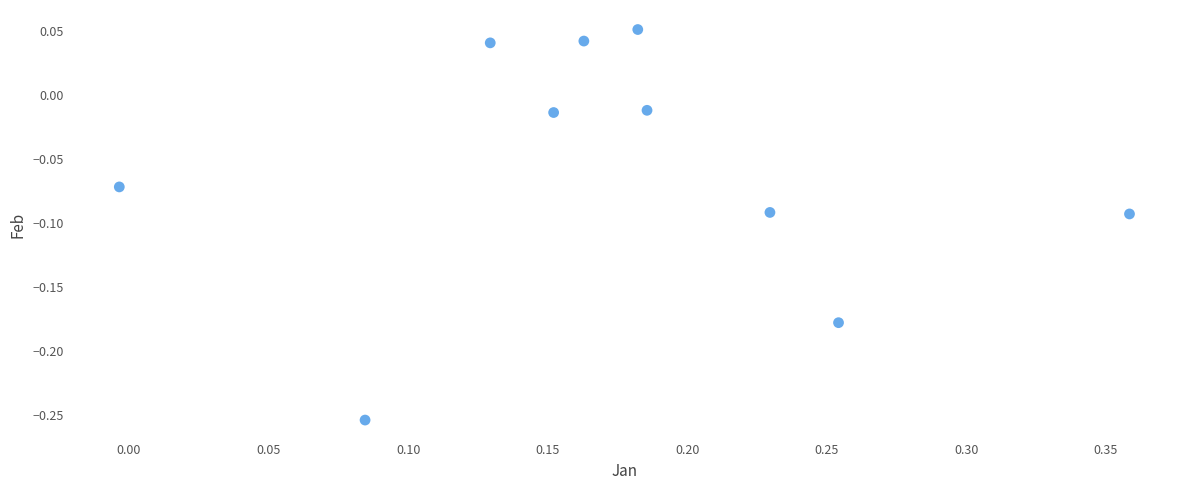

What is the range of X values (max minus min)?

0.4